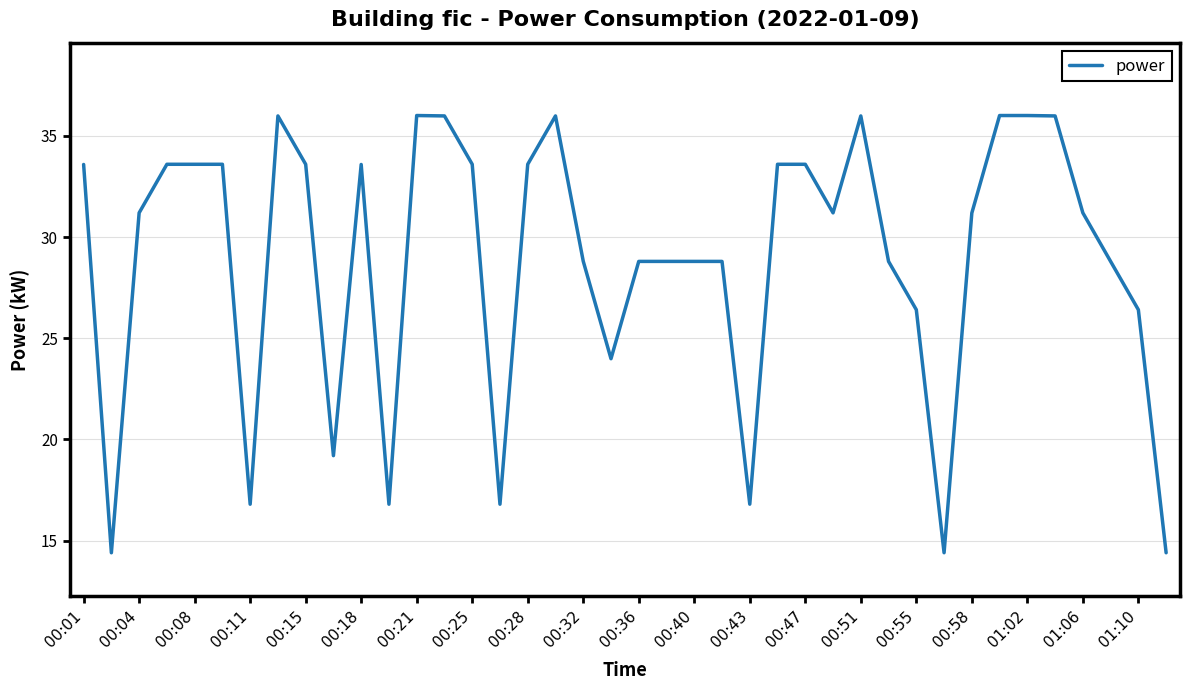

What is the difference between the maximum and minimum values?

21.6